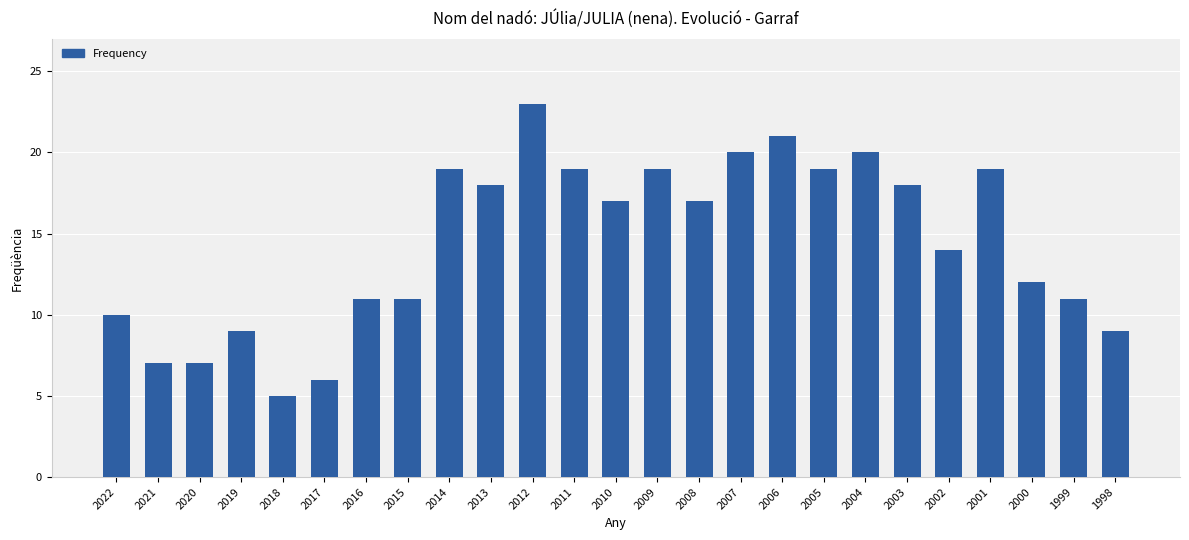

Where is the data nearest to the value 14?

2002